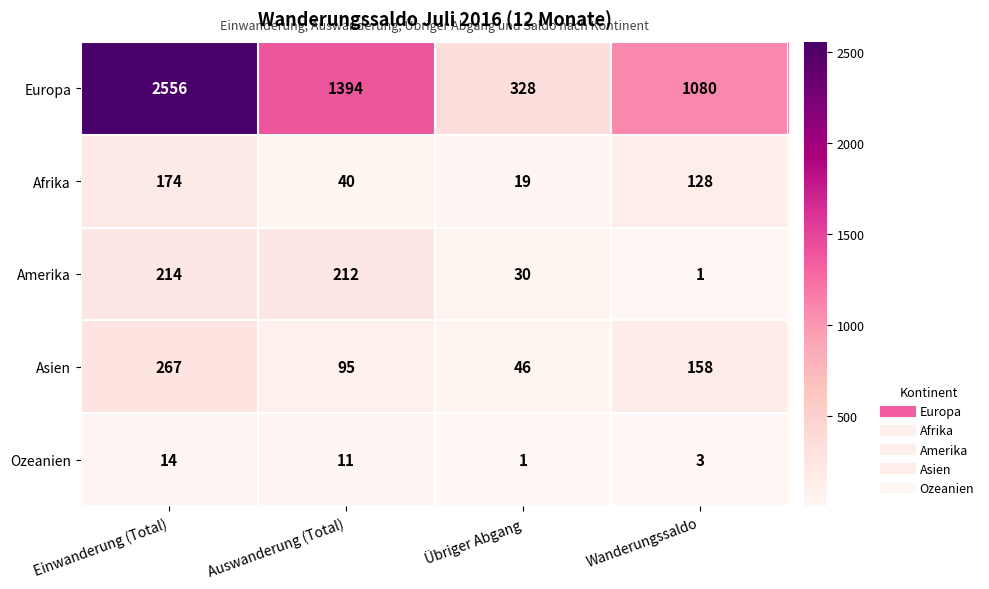

How many data points in Amerika are less than 212?

2